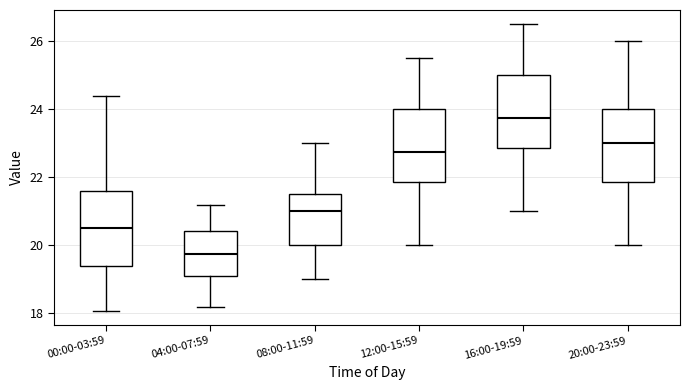

Where does the upper whisker of the box for 08:00-11:59 end on the y-axis? The values are not printed on the chart, so give them approximately, as read against the axis.

23.0